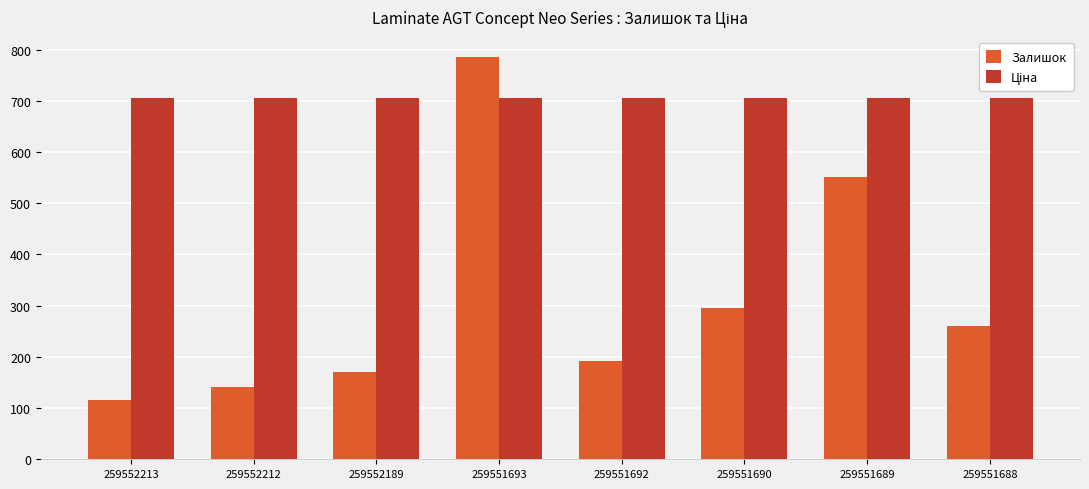

How many bars are there in each group?

2